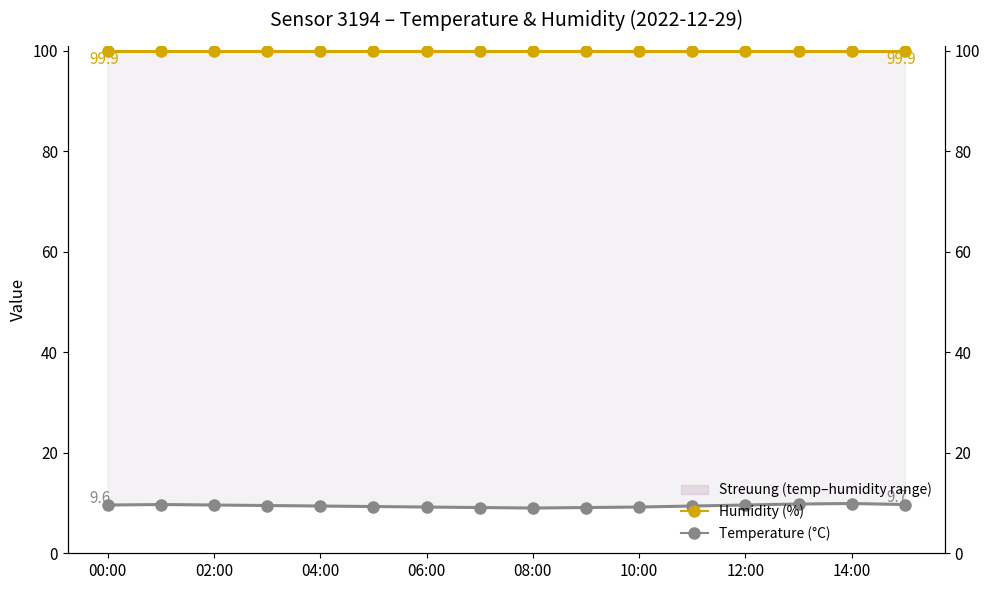

What is the difference between the second highest and minimum values in the Temperature (°C) series?

0.8